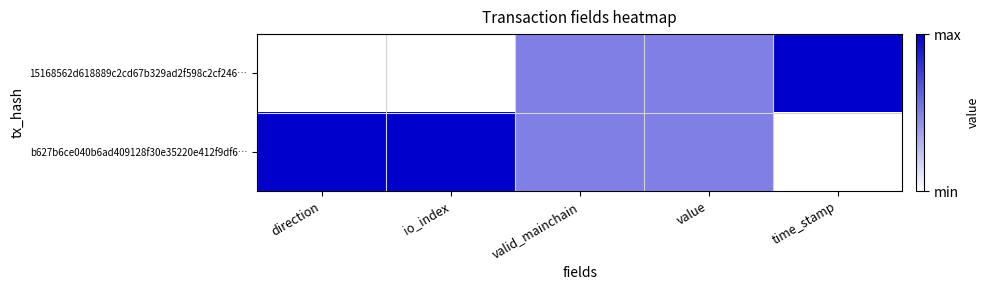

Count the number of data series in this chart.

2